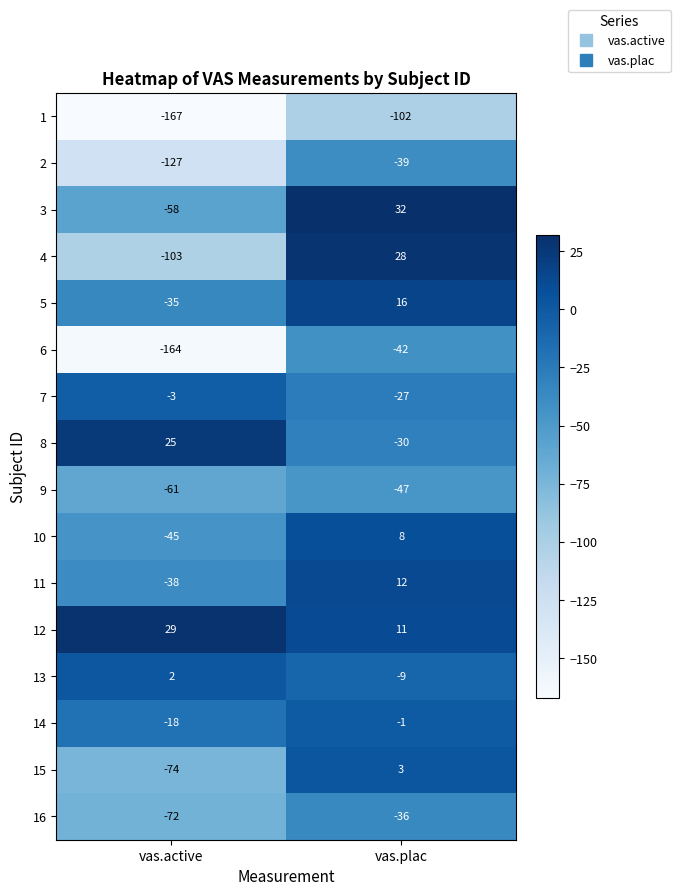

What is the spread (max minus min) of values at vas.active?

196